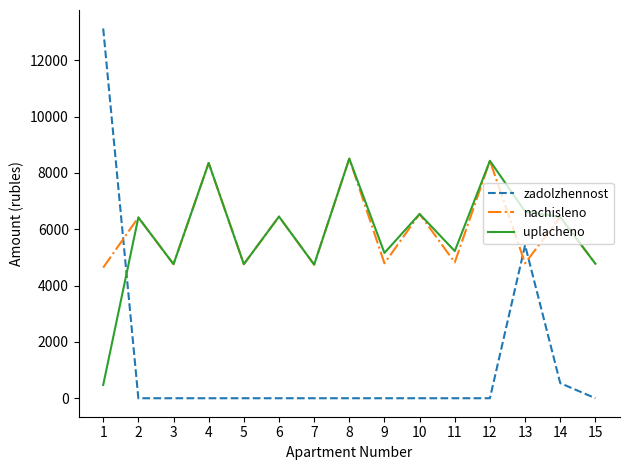

Does the chart display data point markers on the line(s)?

No